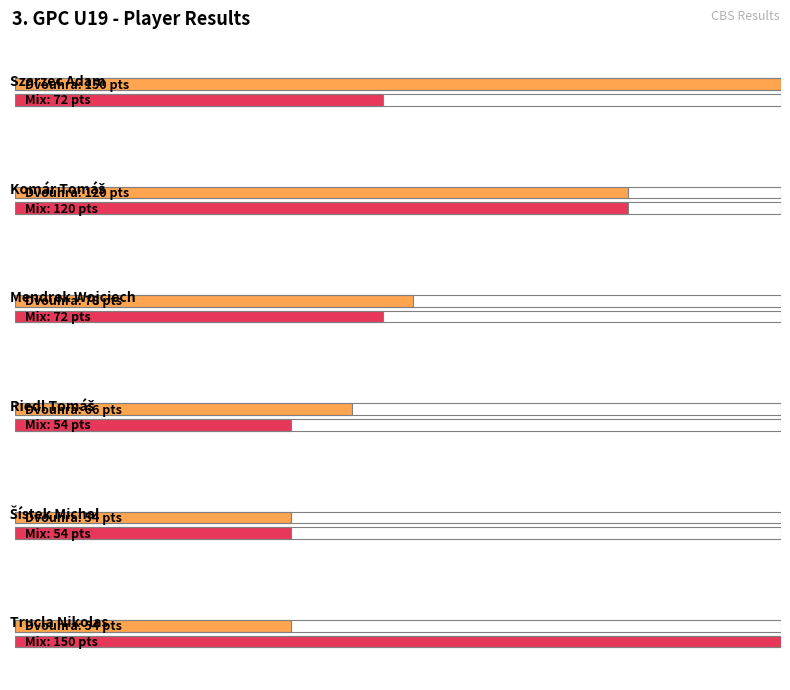

Rank the series by their average value, from lowest to highest.

Mix Body, Dvouhra Body